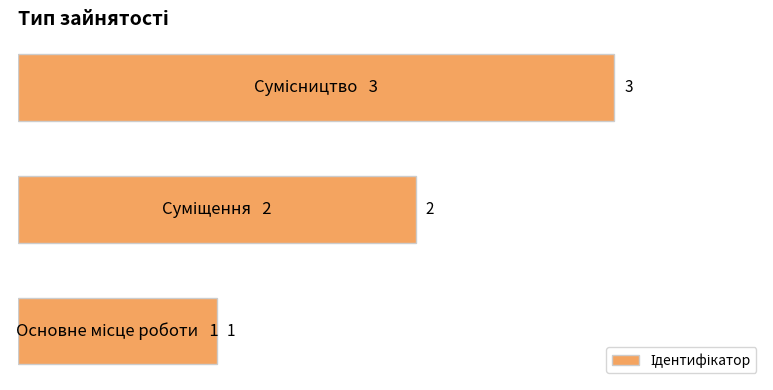

What is the greatest value displayed?

3